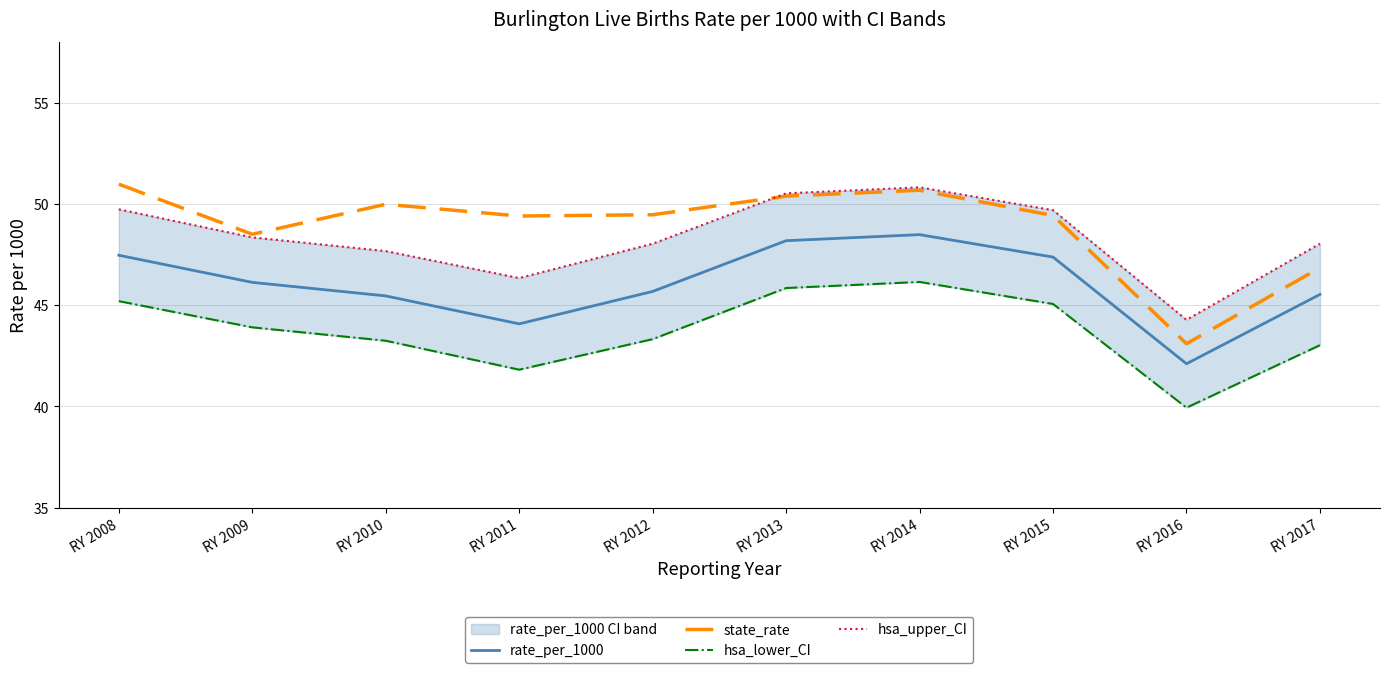

Does the chart have visible grid lines?

Yes